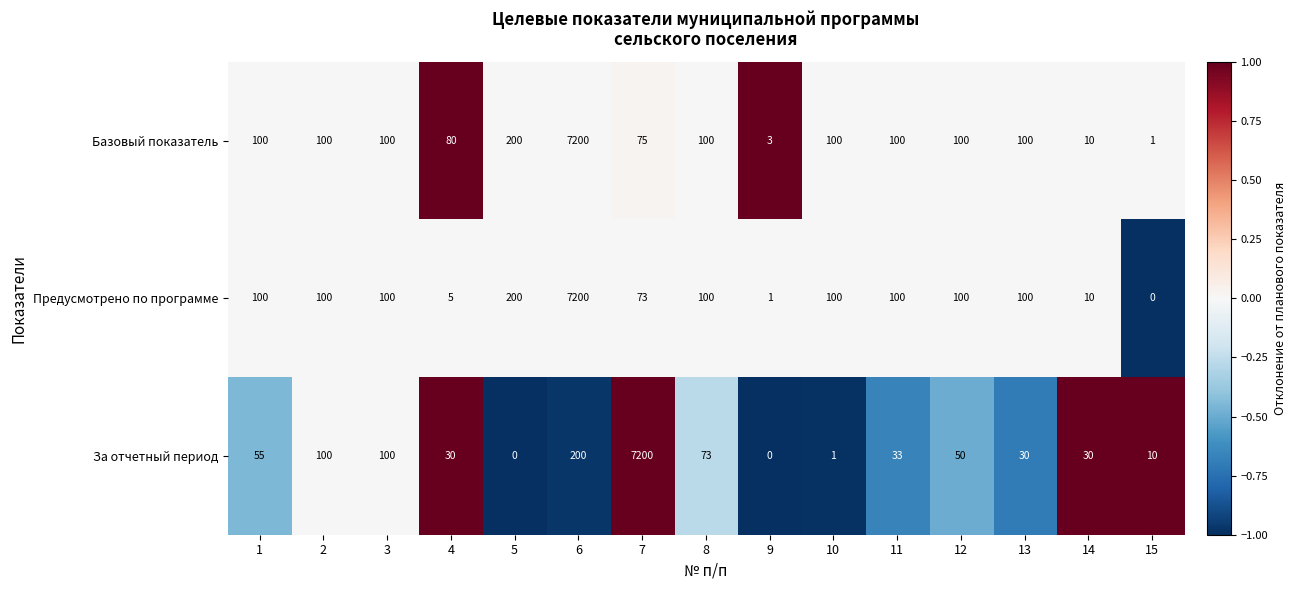

Which series has the largest total across all categories?

Базовый показатель